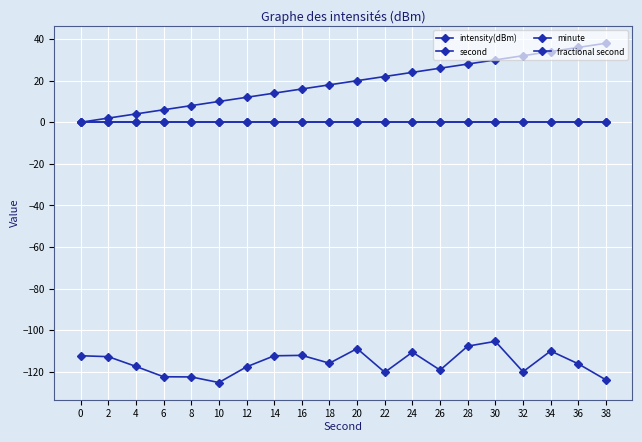

Does the chart have visible grid lines?

Yes